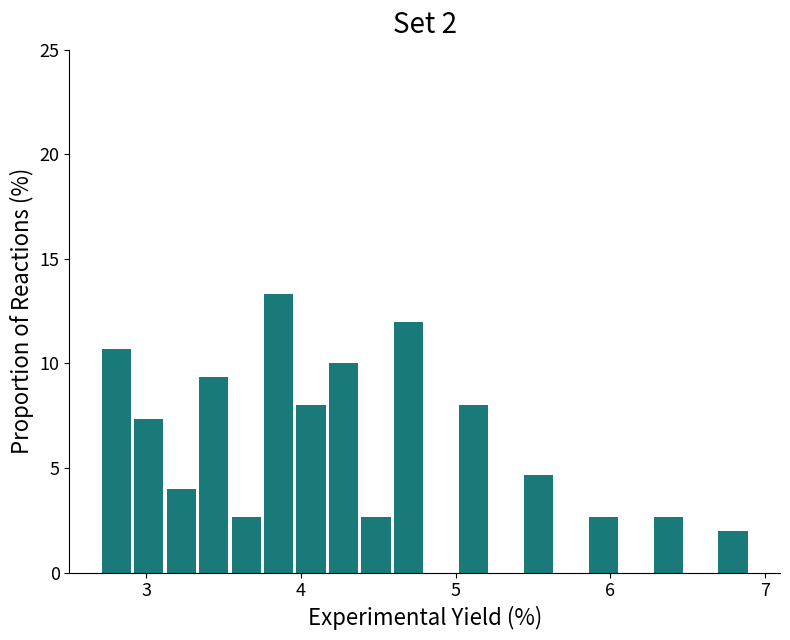

Read against the x-axis, roughly where is the centre of the tallest bar?

3.9